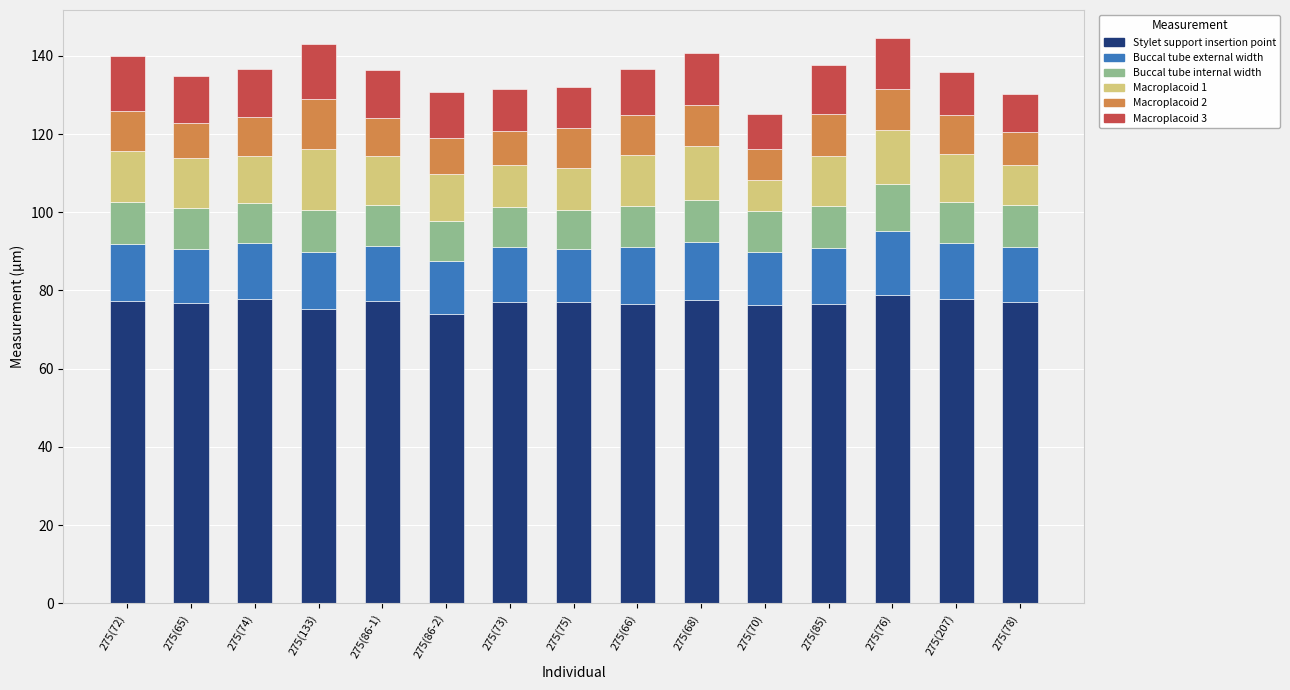

What is the total value across all series at 275(70)?

125.2